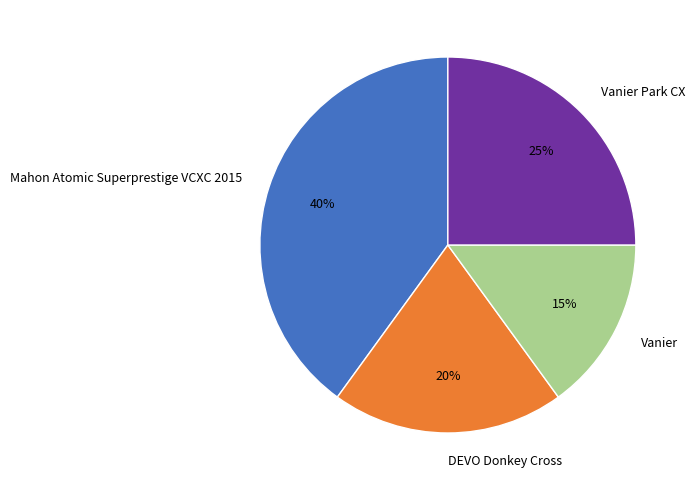

Do DEVO Donkey Cross and Vanier together represent more than half of the pie?

No